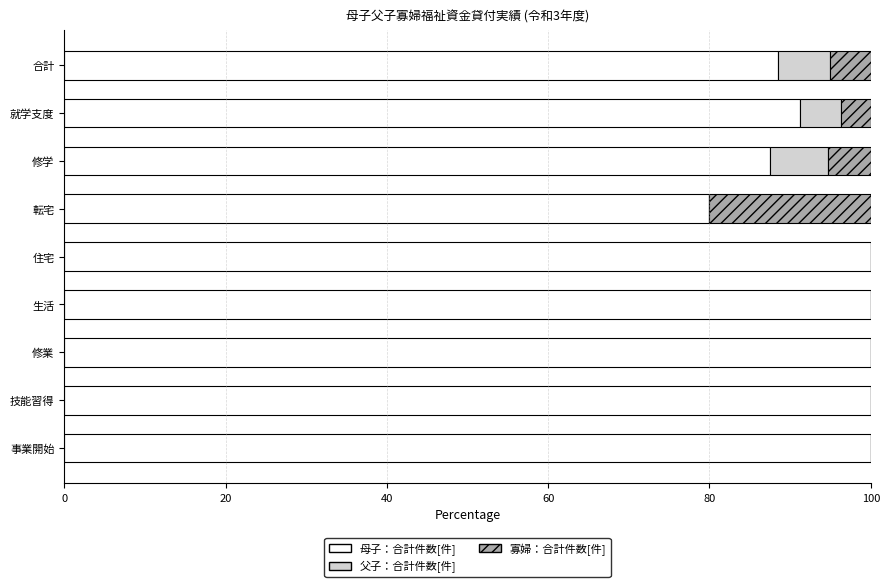

True or false: 母子：合計件数[件] has a value of 100.0 at 事業開始.

True